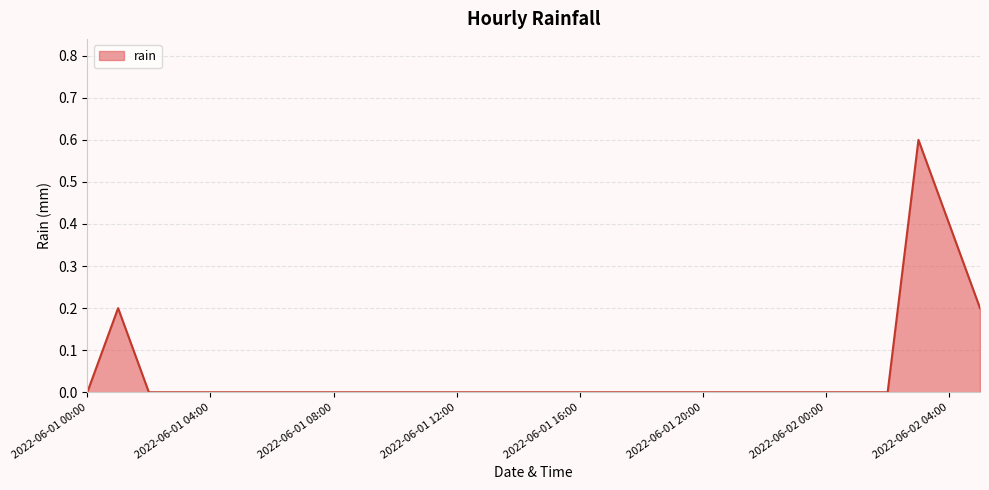

Count the values in the range 0 to 1.

30